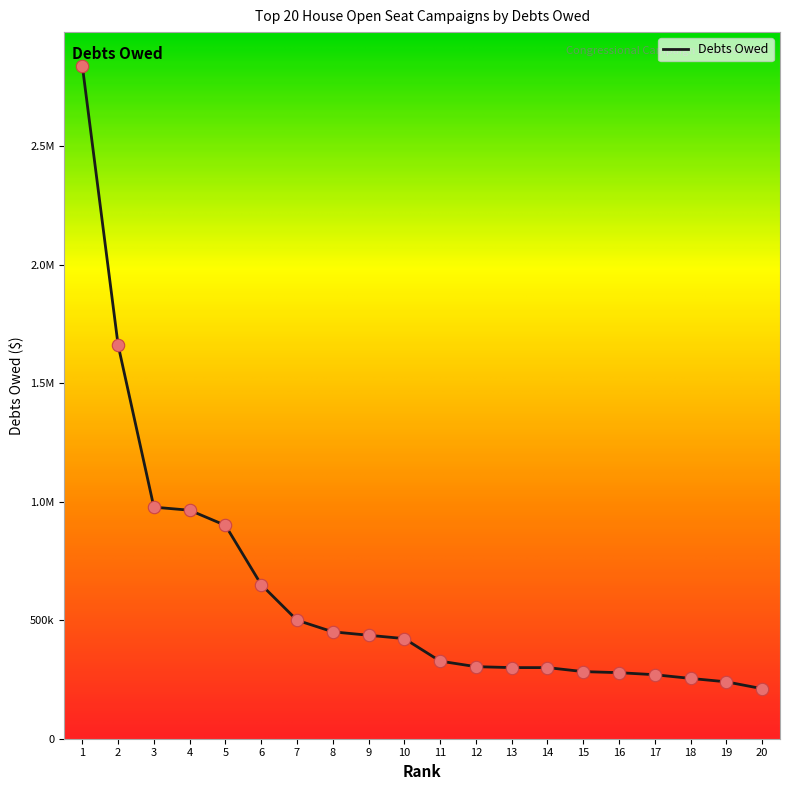

What is the change in value from 6 to 20?

-438951.9